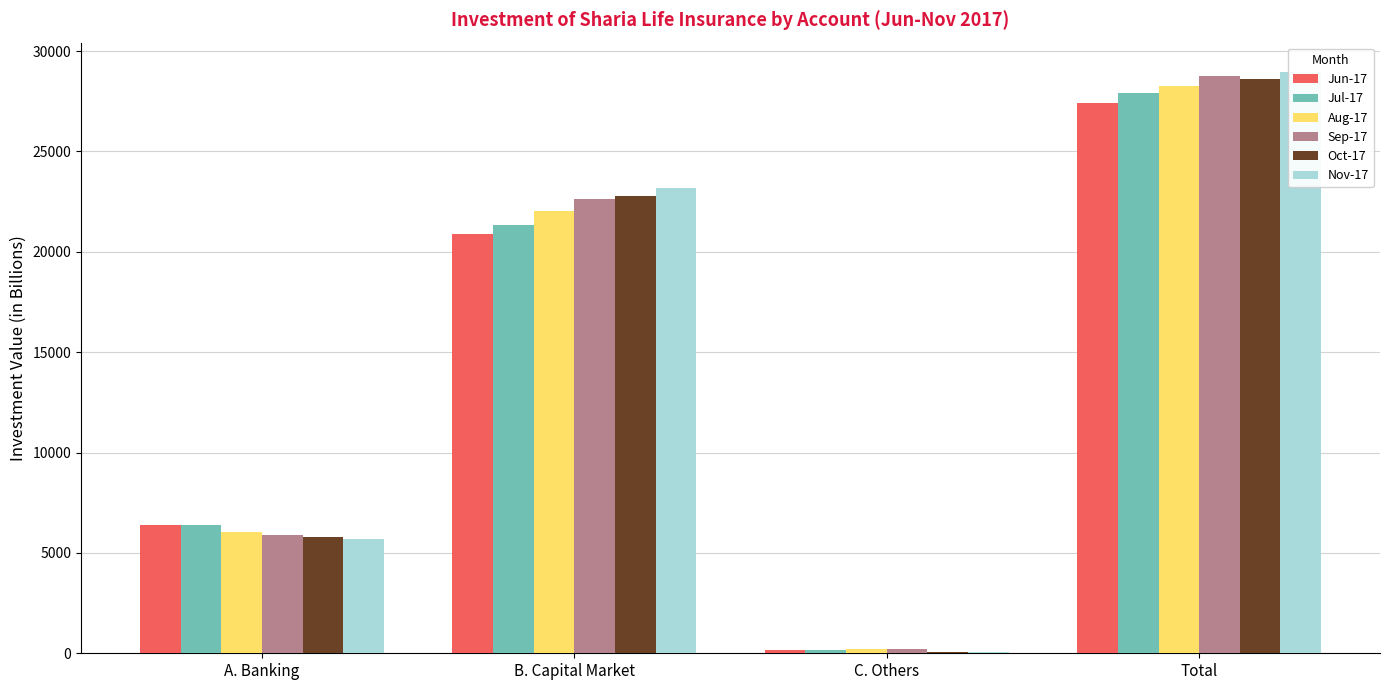

Reading left to right, extract all data points from this chart.

Jun-17: 6382.3	20884.8	140.8	27407.9
Jul-17: 6412.7	21344.9	141.5	27899.2
Aug-17: 6028.4	22032.8	223.2	28284.4
Sep-17: 5903.9	22653.3	202.1	28759.2
Oct-17: 5779.4	22787.3	64.1	28630.8
Nov-17: 5714.5	23194.5	64.2	28973.1